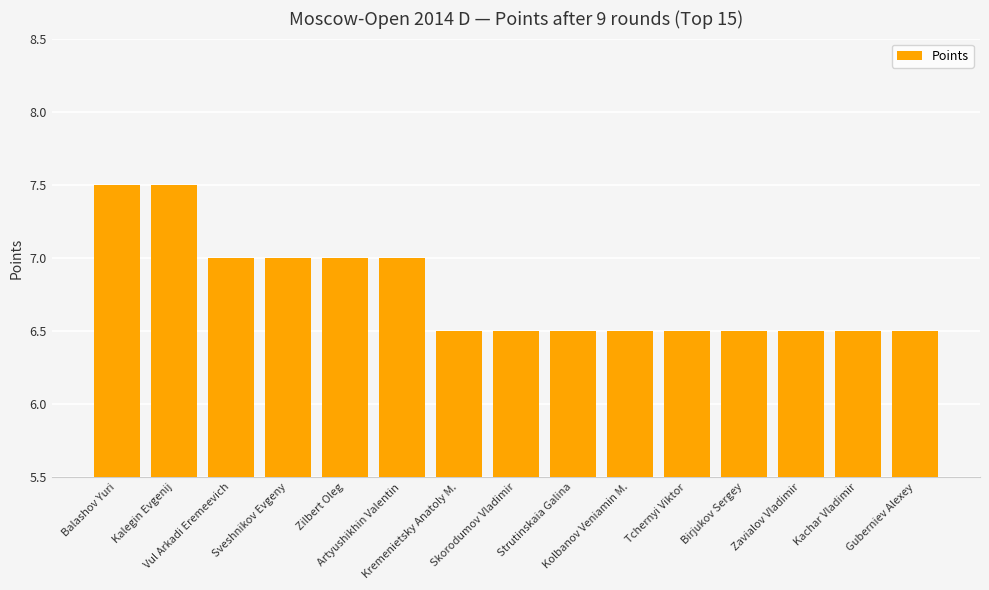

What is the minimum value shown in the chart?

6.5